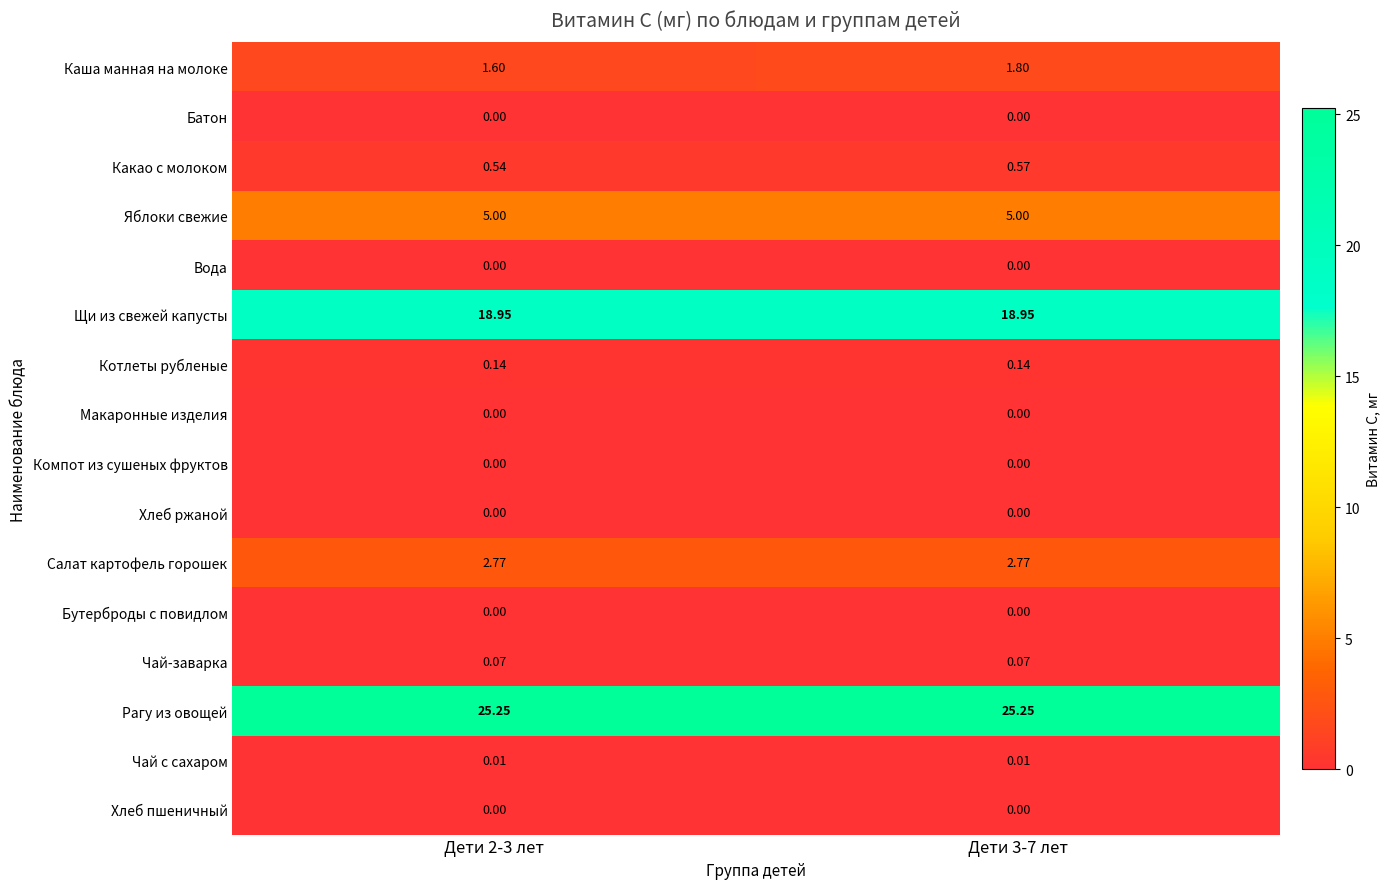

Which series has the widest spread of values?

Каша манная на молоке